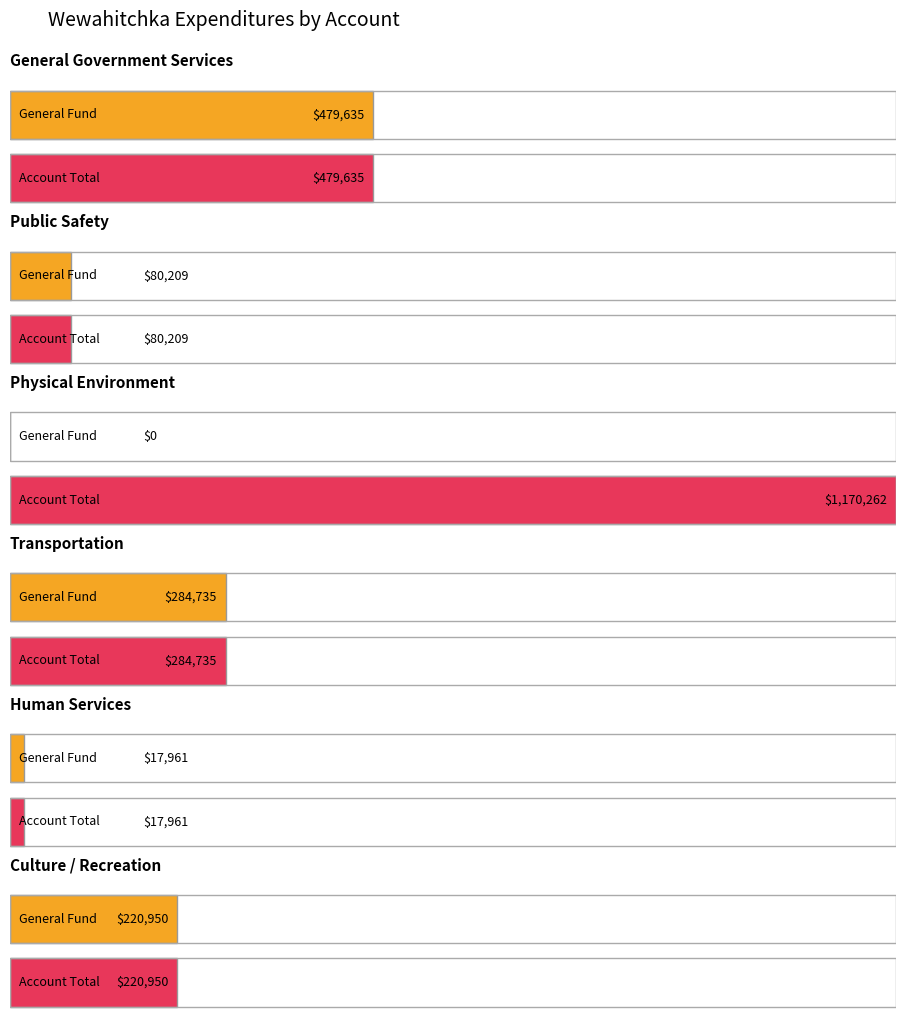

Are the bars grouped side by side (vs. stacked)?

Yes